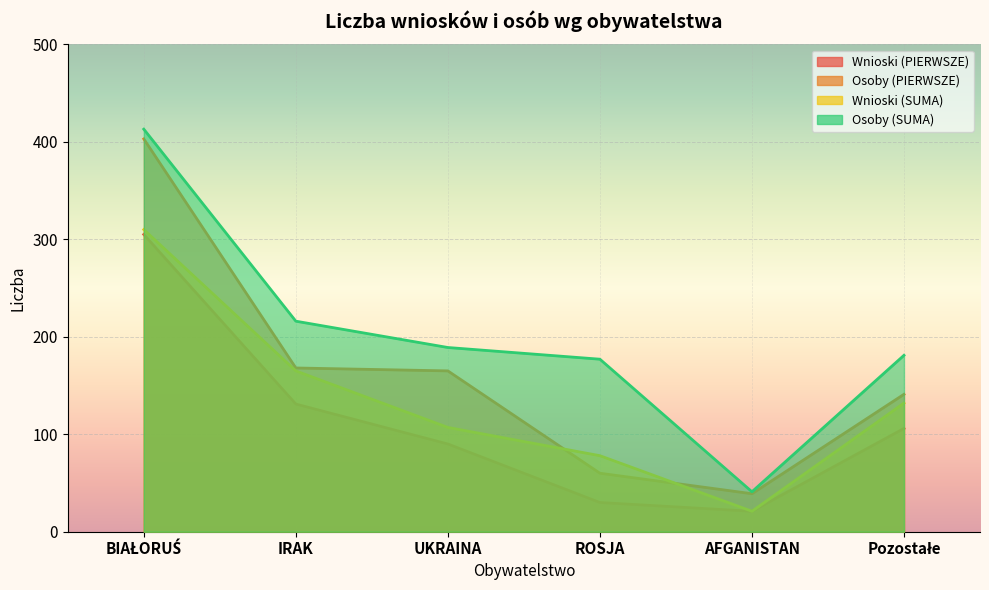

True or false: Osoby (PIERWSZE) and Osoby (SUMA) intersect in this chart.

False